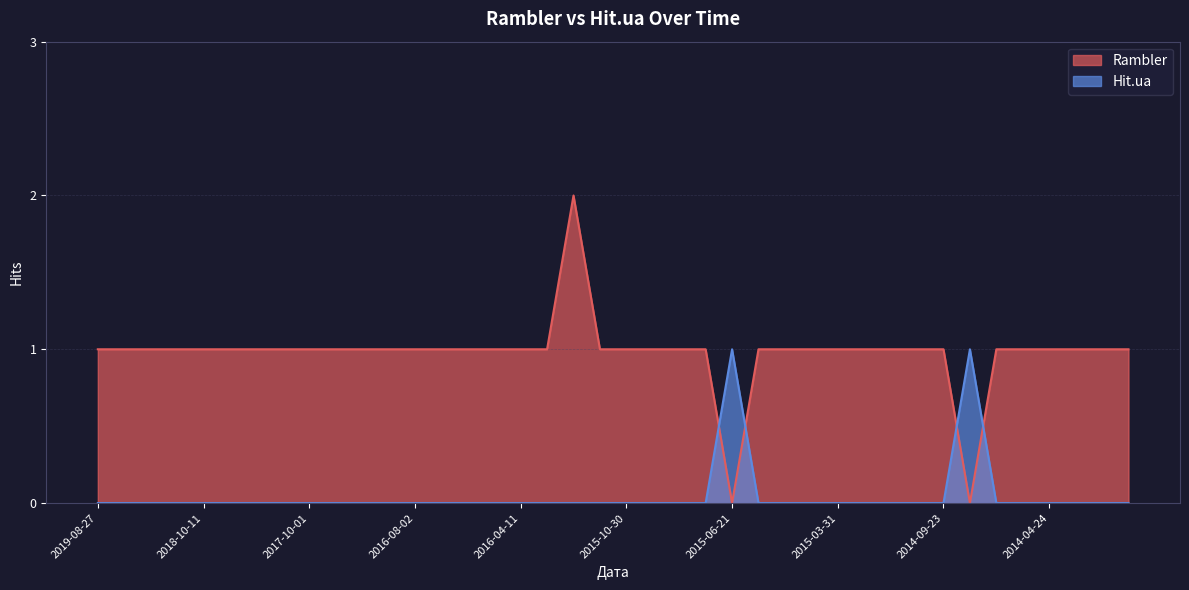

True or false: Rambler has a value of 2 at 2019-01-10.

False